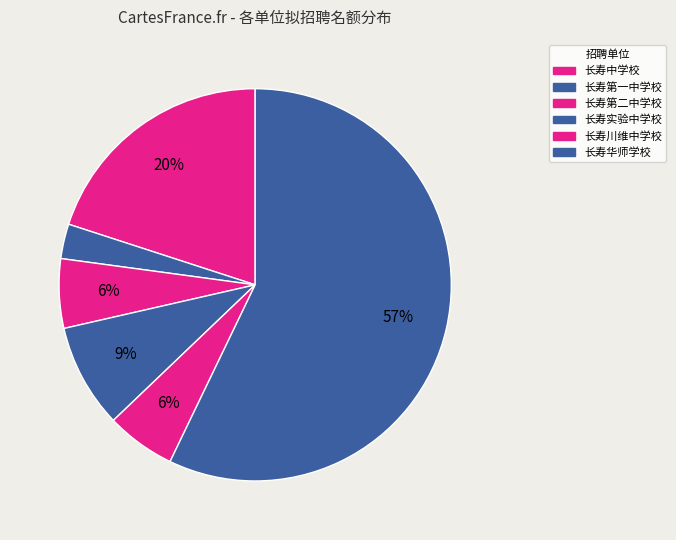

To the nearest percent, what is the difference between the 长寿川维中学校 and 长寿实验中学校 slice percentages?

3%